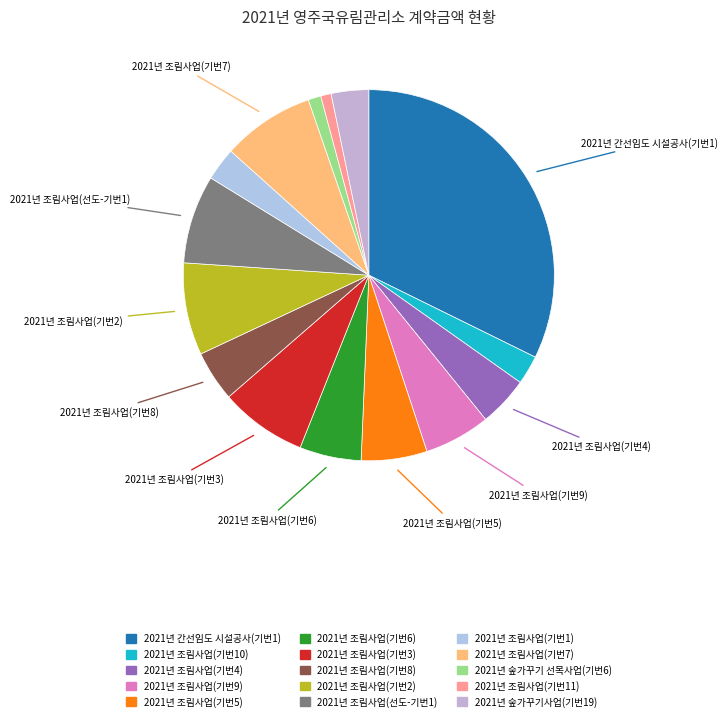

What is the change in value from 2021년 조림사업(기번7) to 2021년 숲가꾸기 선목사업(기번6)?

-83650000